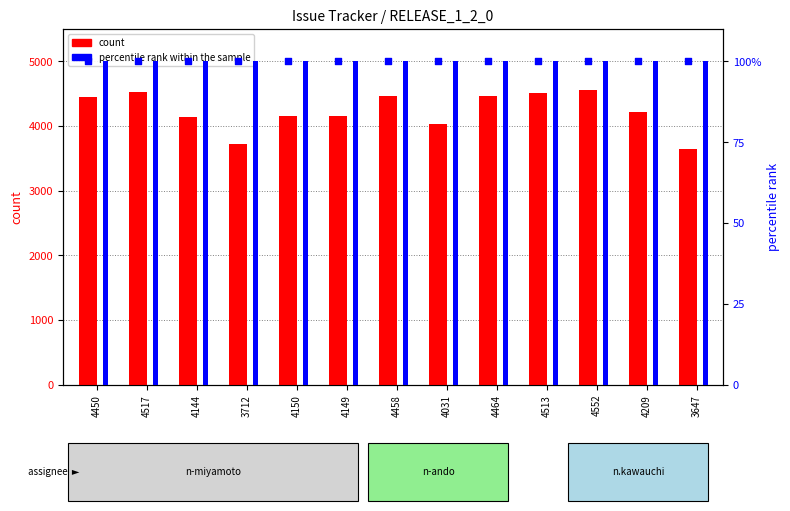

At which category is the sum across all series the highest?

4552